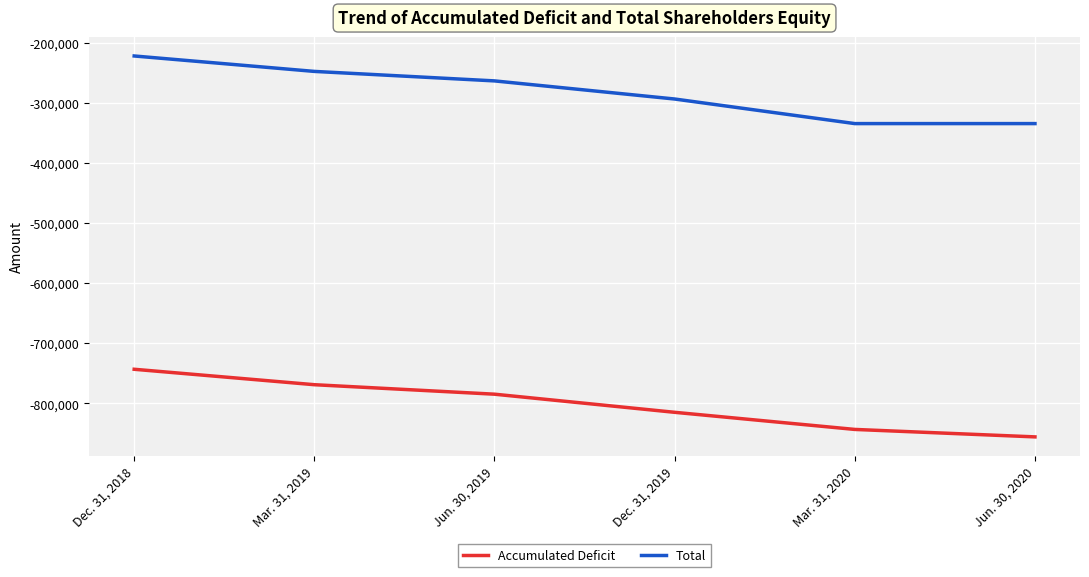

Count the Total values in the range -334865 to -248064.

5